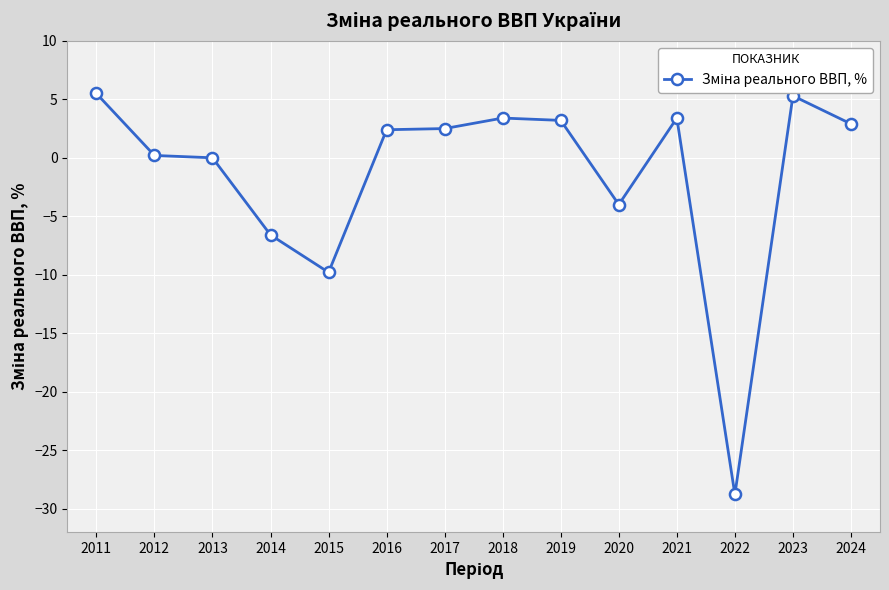

At which label is the value closest to -11?

2015